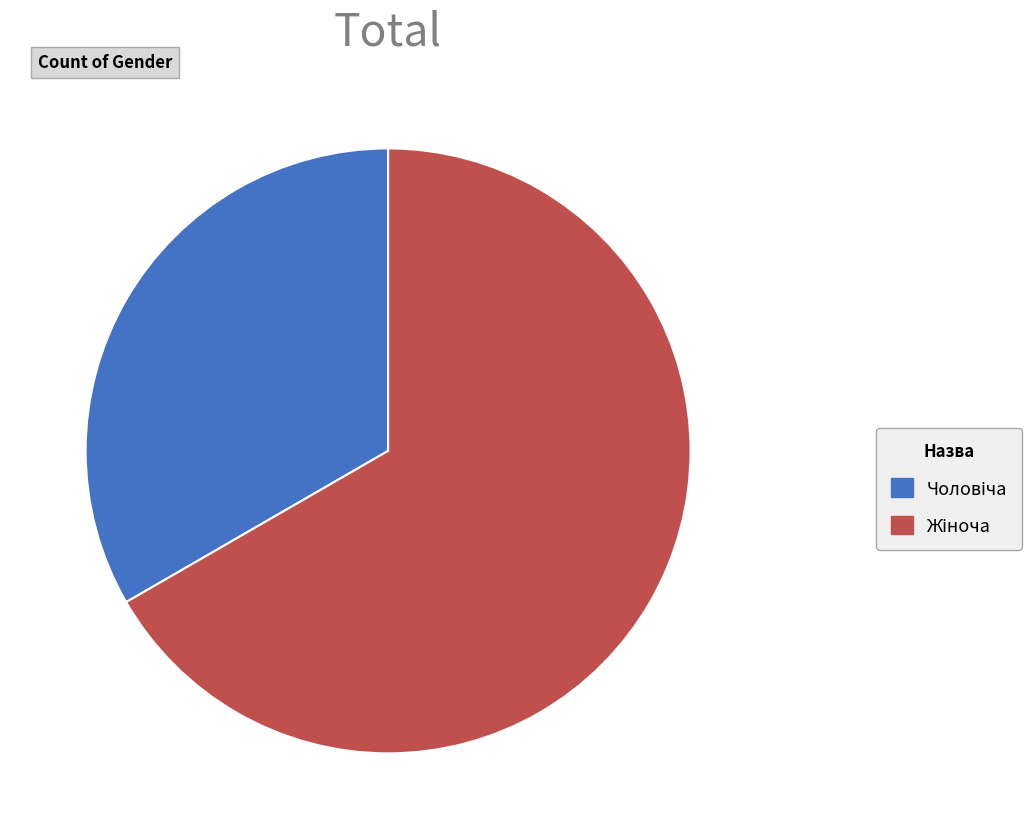

Is there a majority slice in this chart?

Yes